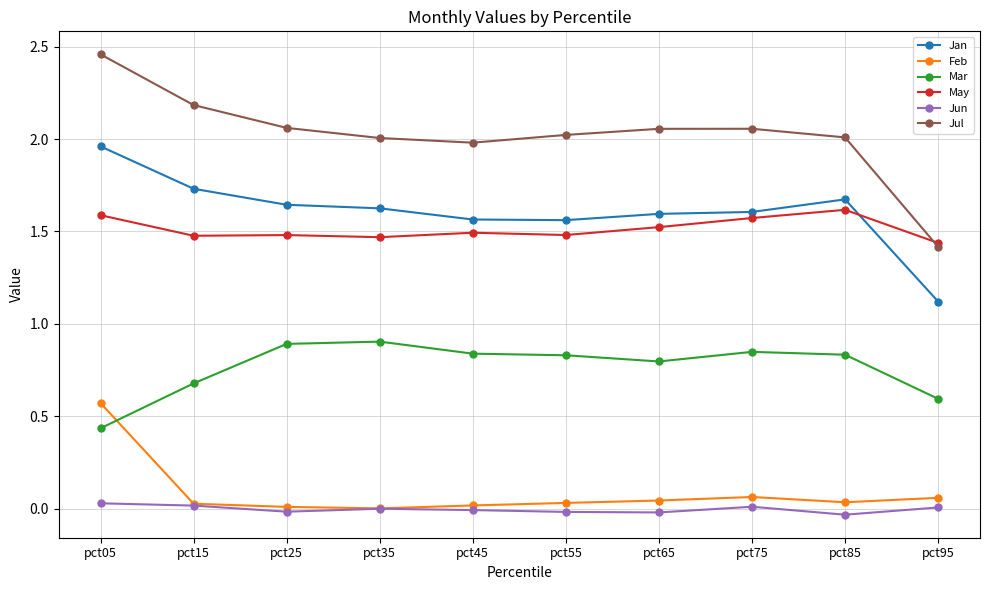

Which series has the largest range (max minus min)?

Jul